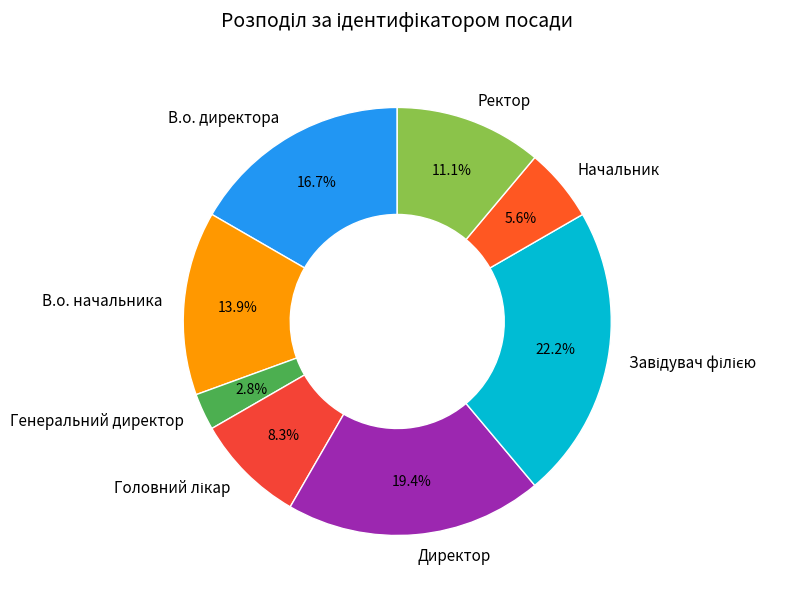

How many slices are in this pie chart?

8